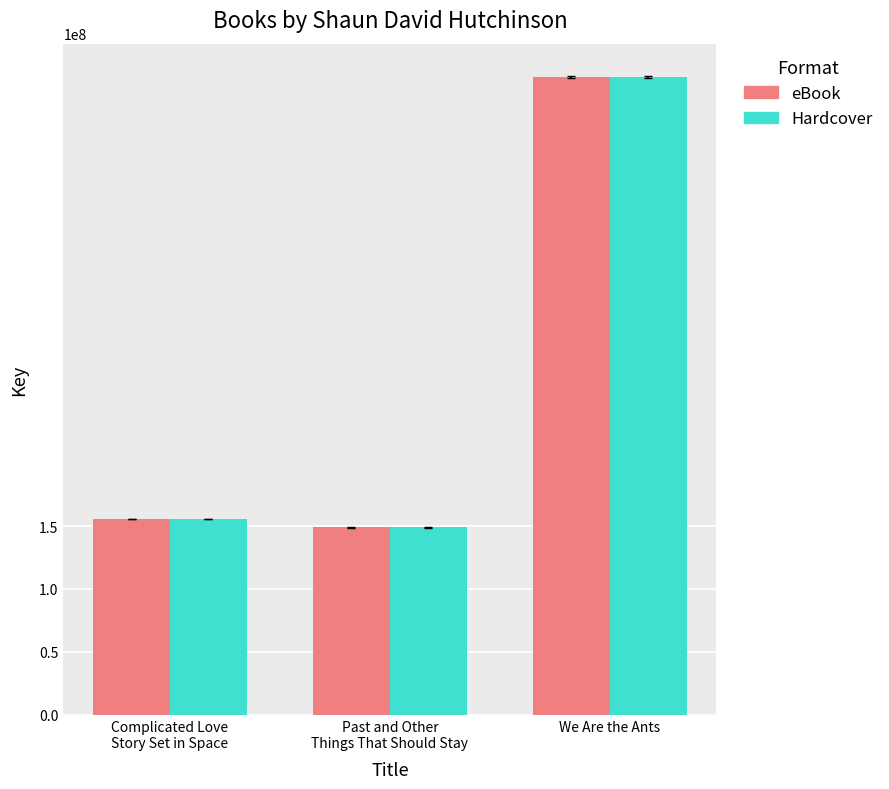

Read the Hardcover value at We Are the Ants.

506945211